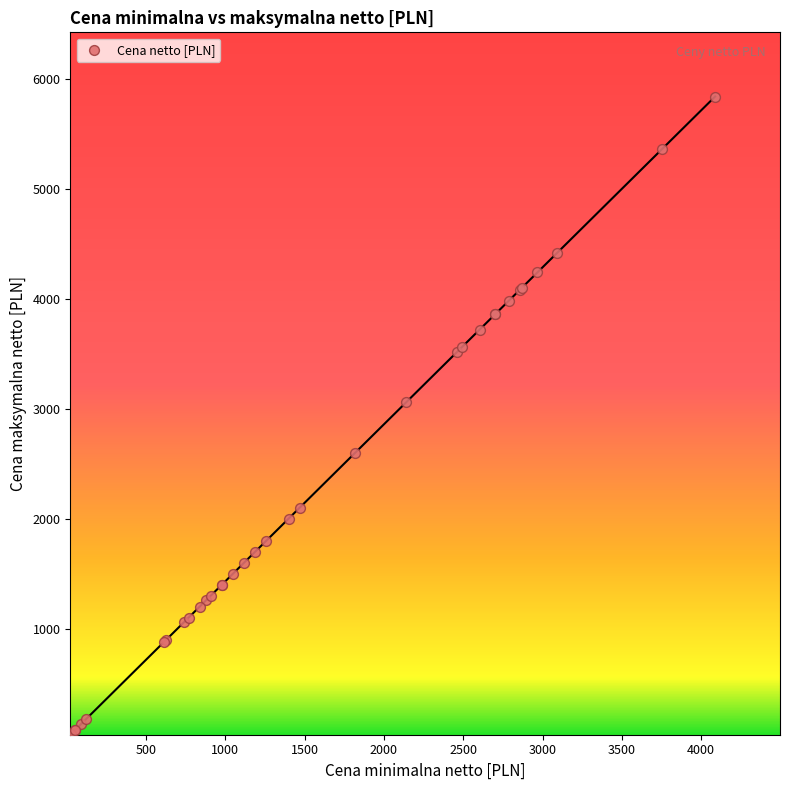

What Y value in the scatter plot is closest to 2940?

3060